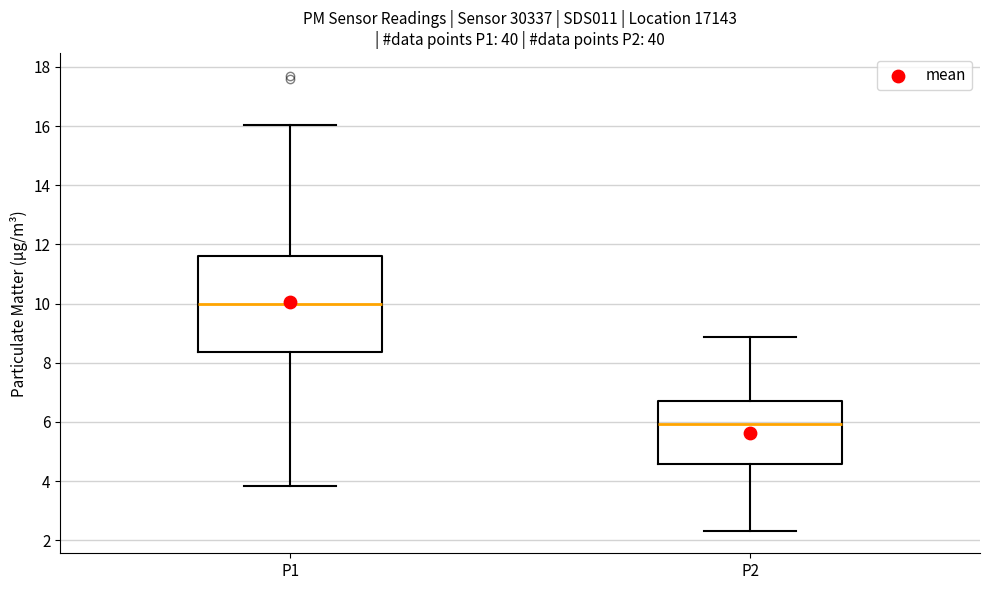

Which box has the lowest median line?

P2